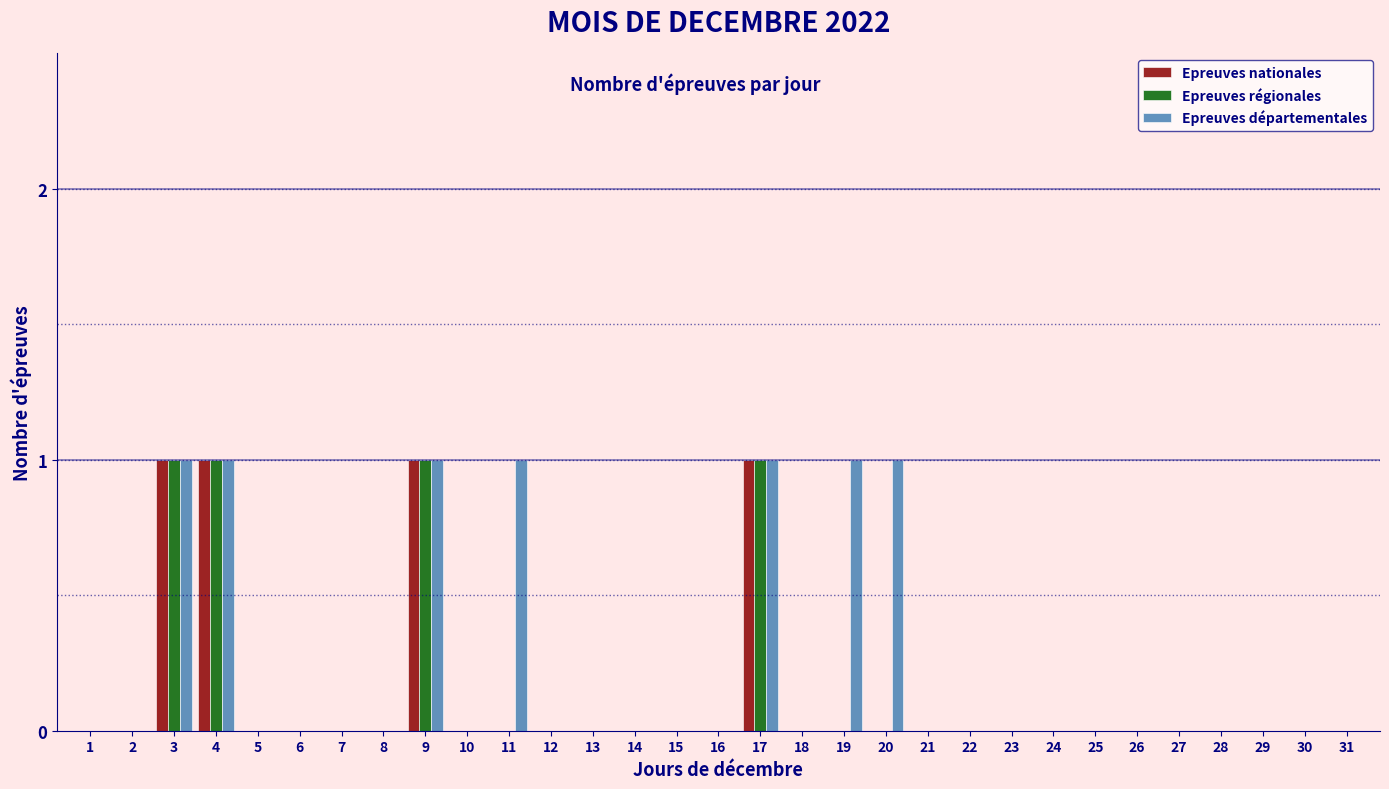

Is it true that Epreuves départementales equals 1 at 19?

True